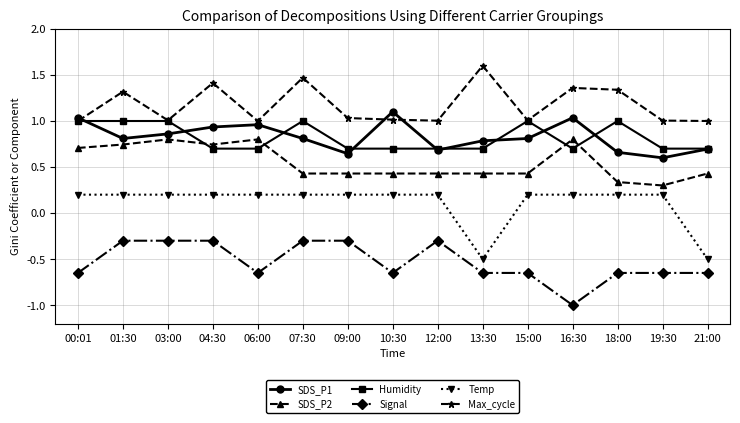

At how many categories does at least one series exceed 0?

15